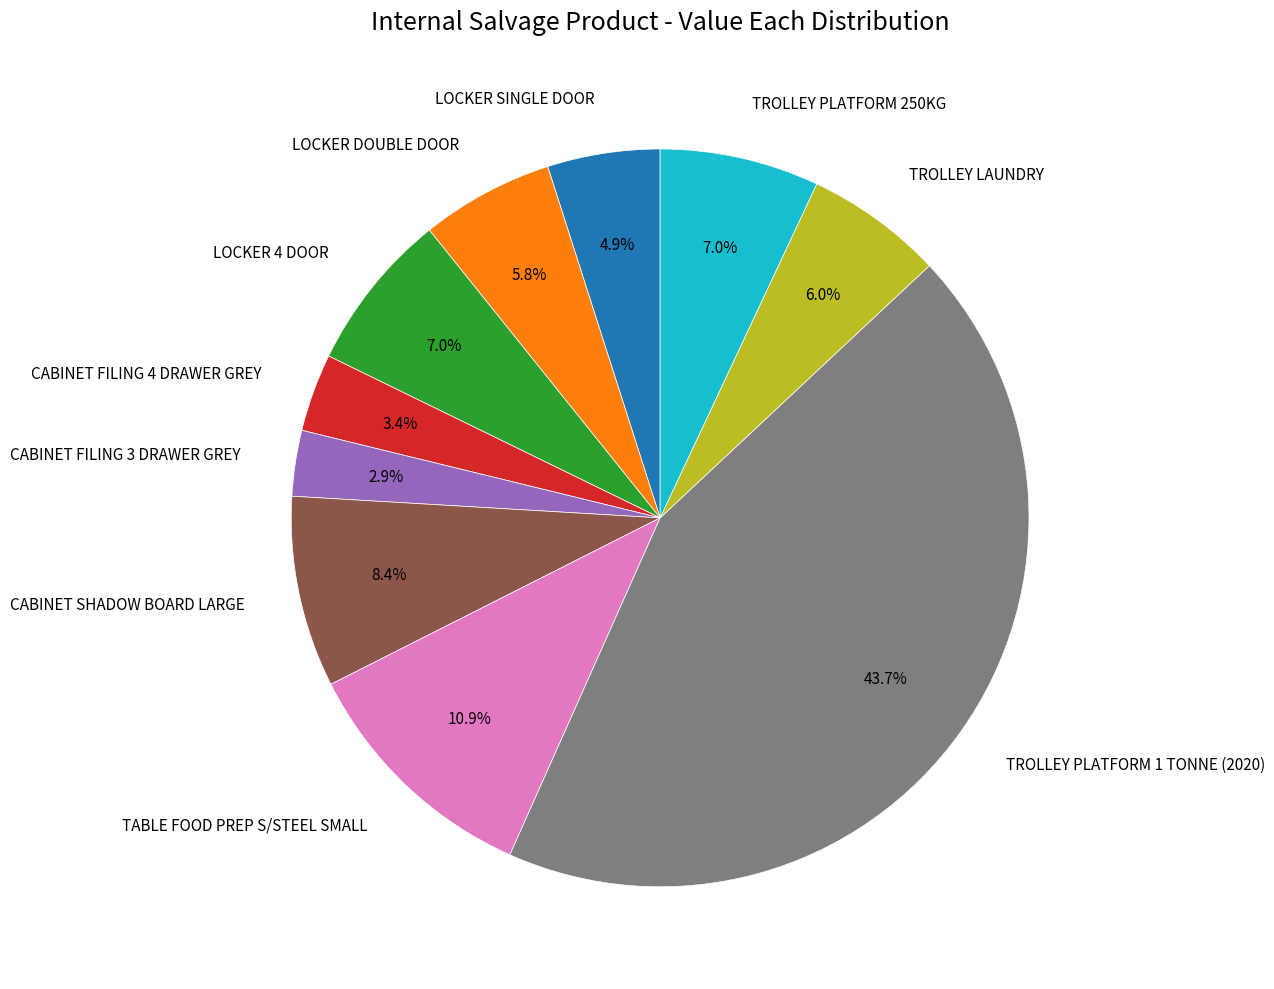

What is the ratio of the value at TROLLEY PLATFORM 250KG to the value at LOCKER SINGLE DOOR?

1.4